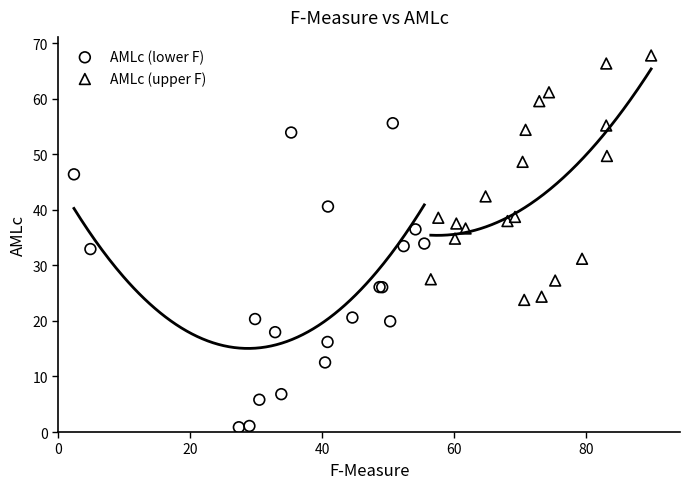

Which series has the largest Y range (max minus min)?

AMLc (lower F)